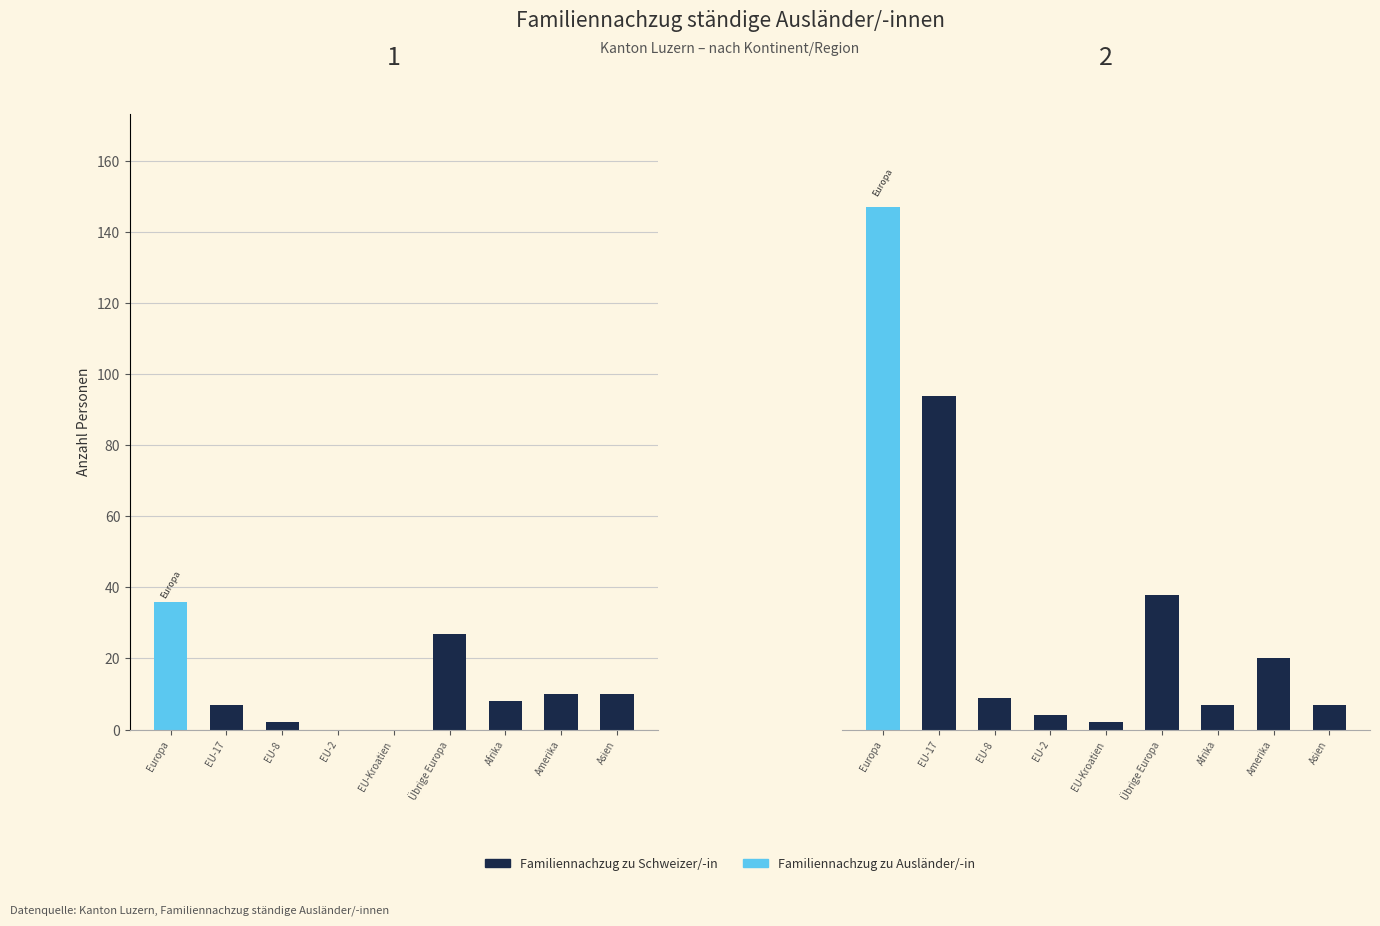

How many groups of bars are there?

9